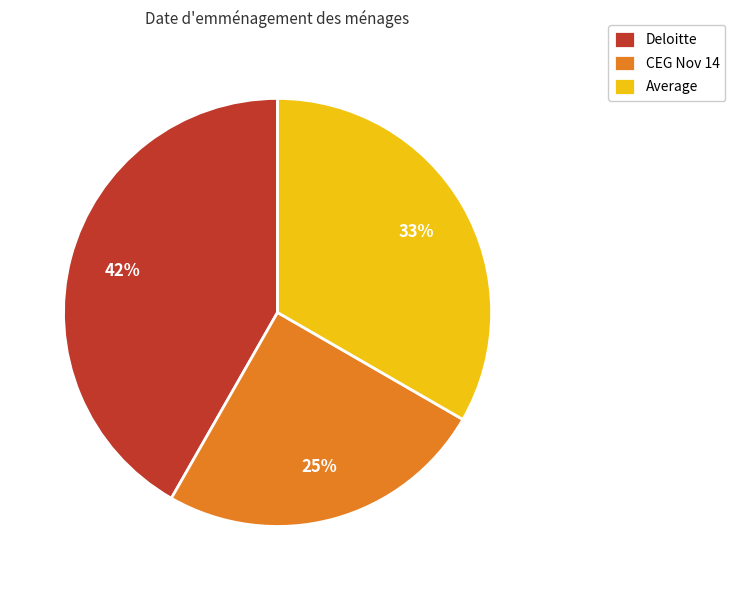

Which category has the biggest portion of the pie?

Deloitte